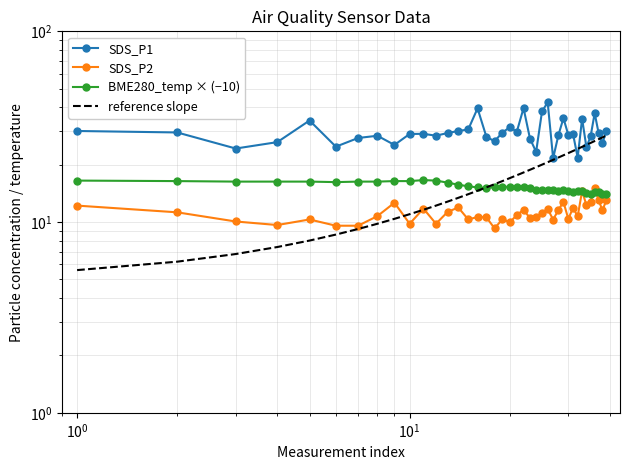

What is the minimum value for SDS_P2?

9.3